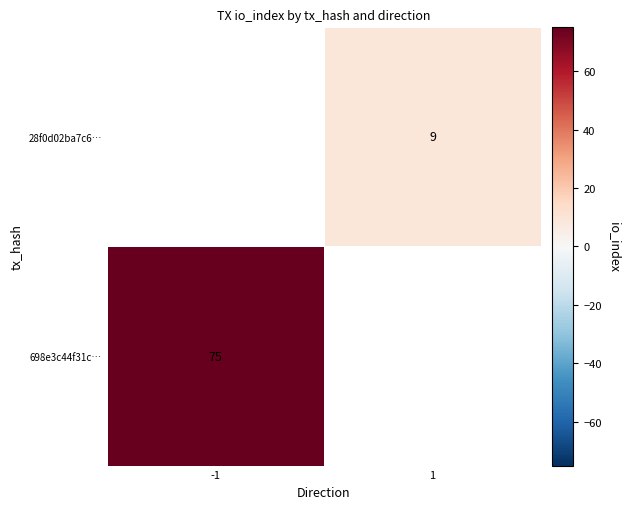

The value of 698e3c44f31c… at -1 is 18. True or false?

False